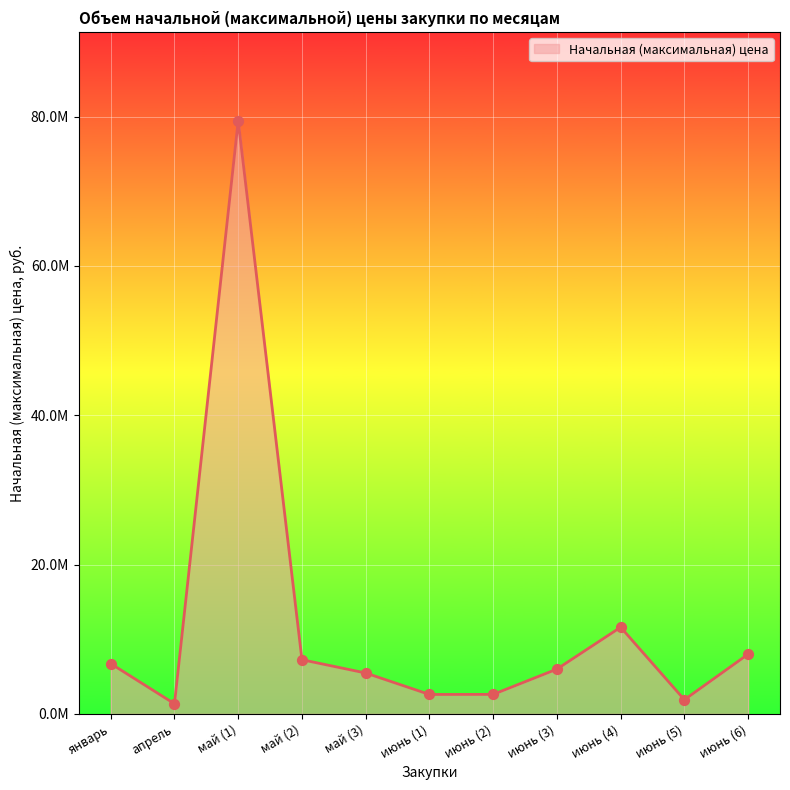

Which has a higher value, январь or июнь (5)?

январь